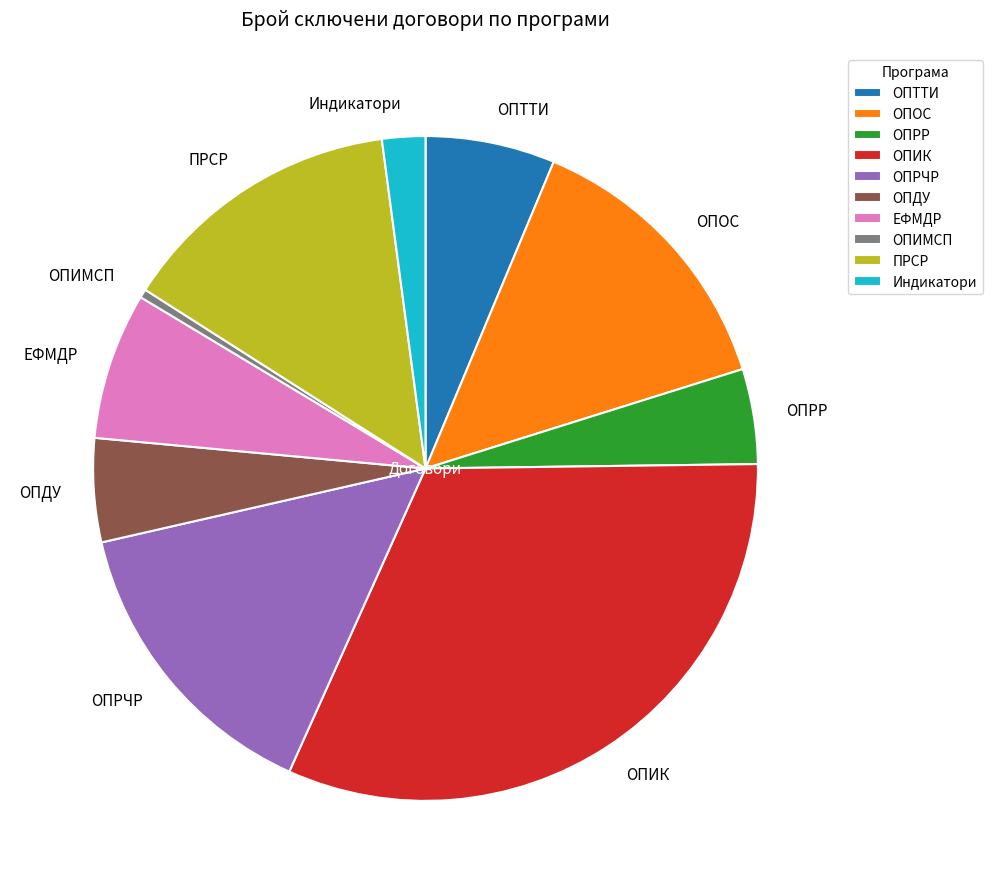

True or false: ОПРР accounts for 12% of the total.

False